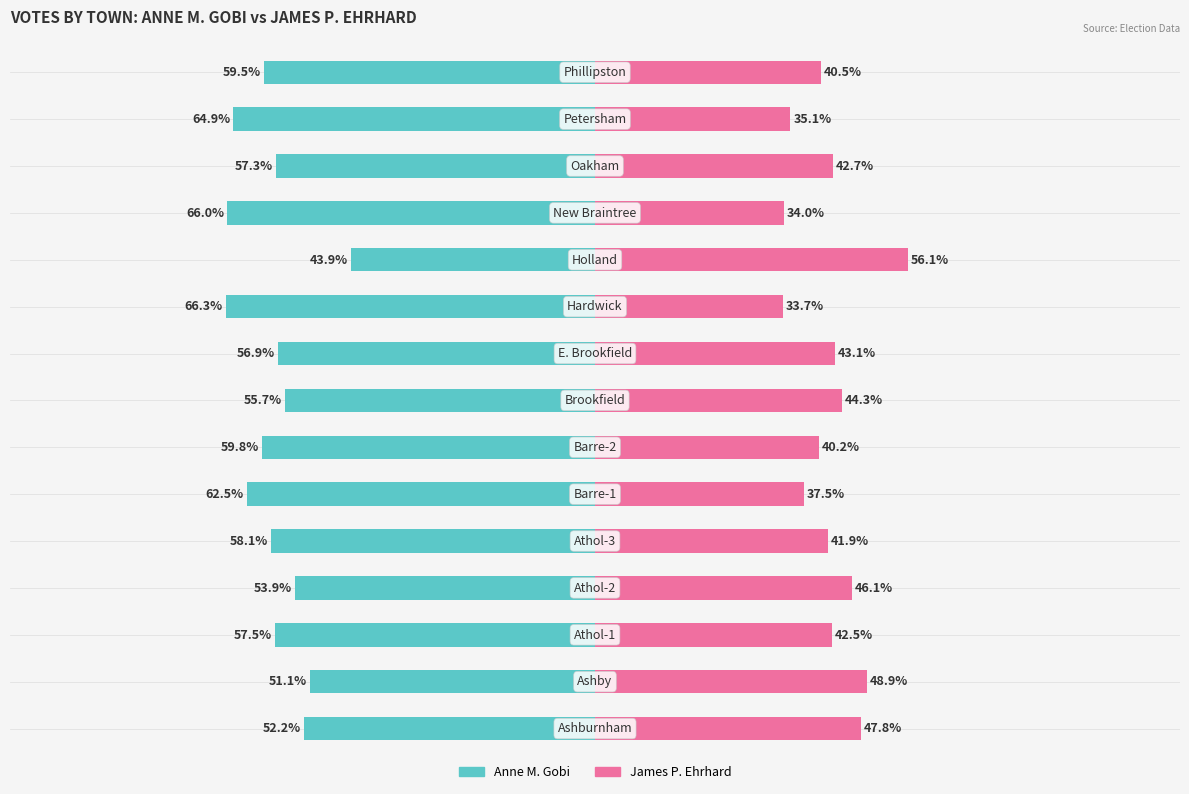

How many bars are there in total?

30